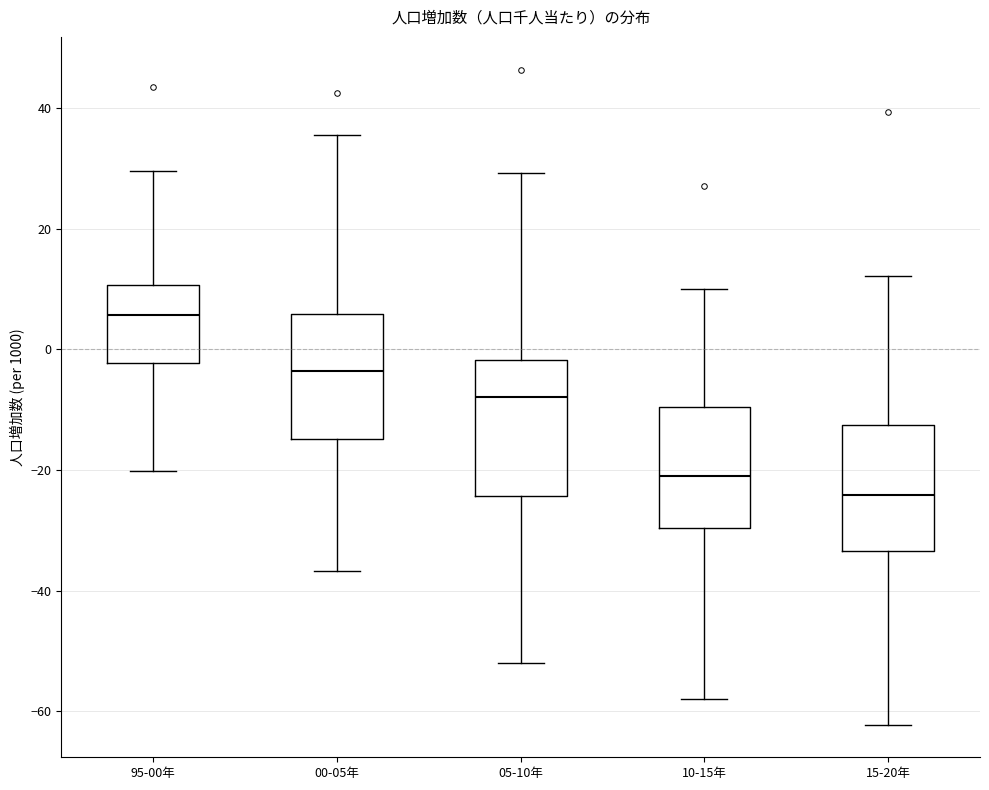

Reading left to right, read every box against the y-axis: the position of its median line, the range the box covers, and the ends of its whiskers. The values are not printed on the chart, so give them approximately, as read against the axis.

95-00年: median 6, box -2 to 10, whiskers -20 to 30
00-05年: median -4, box -14 to 6, whiskers -36 to 36
05-10年: median -8, box -24 to -2, whiskers -52 to 30
10-15年: median -20, box -30 to -10, whiskers -58 to 10
15-20年: median -24, box -34 to -12, whiskers -62 to 12